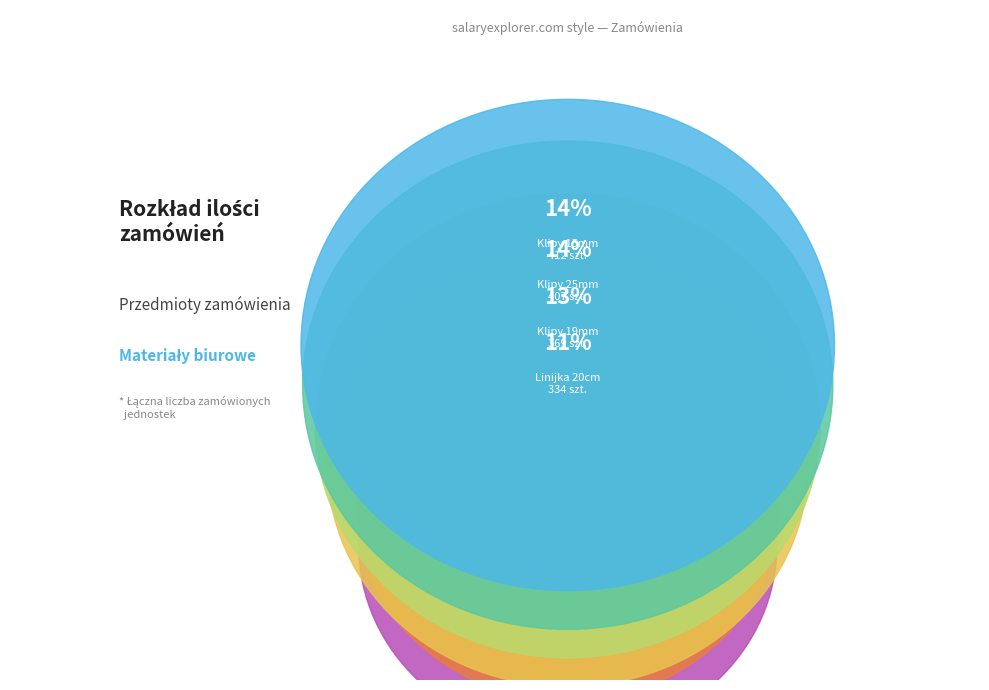

True or false: szt accounts for 17% of the total.

False